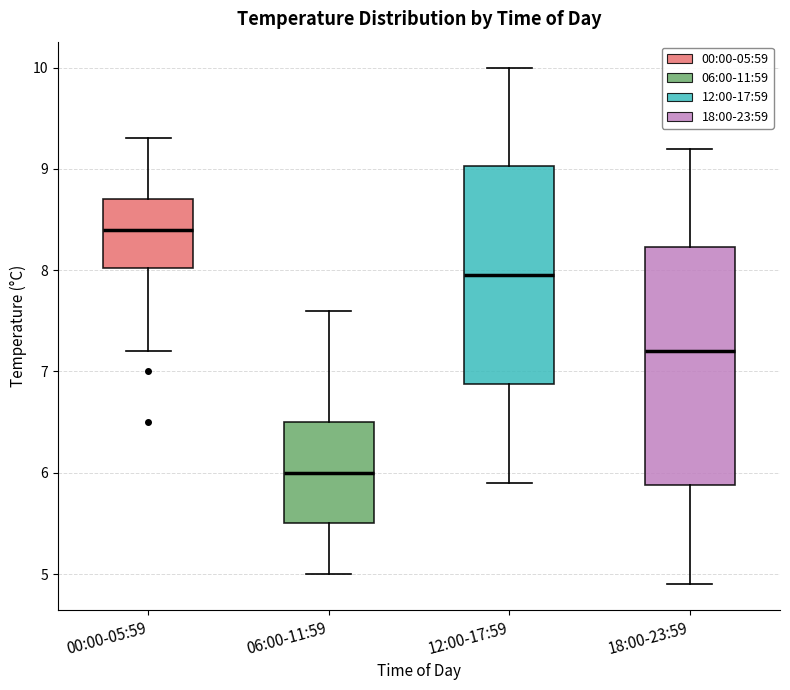

Reading left to right, transcribe this box plot: for each box, give where its median line is, the range the box spans, and where its two whiskers end, as read against the y-axis. The values are not printed on the chart, so give them approximately, as read against the axis.

00:00-05:59: median 8.4, box 8.0 to 8.7, whiskers 7.2 to 9.3
06:00-11:59: median 6.0, box 5.5 to 6.5, whiskers 5.0 to 7.6
12:00-17:59: median 8.0, box 6.9 to 9.0, whiskers 5.9 to 10.0
18:00-23:59: median 7.2, box 5.9 to 8.2, whiskers 4.9 to 9.2